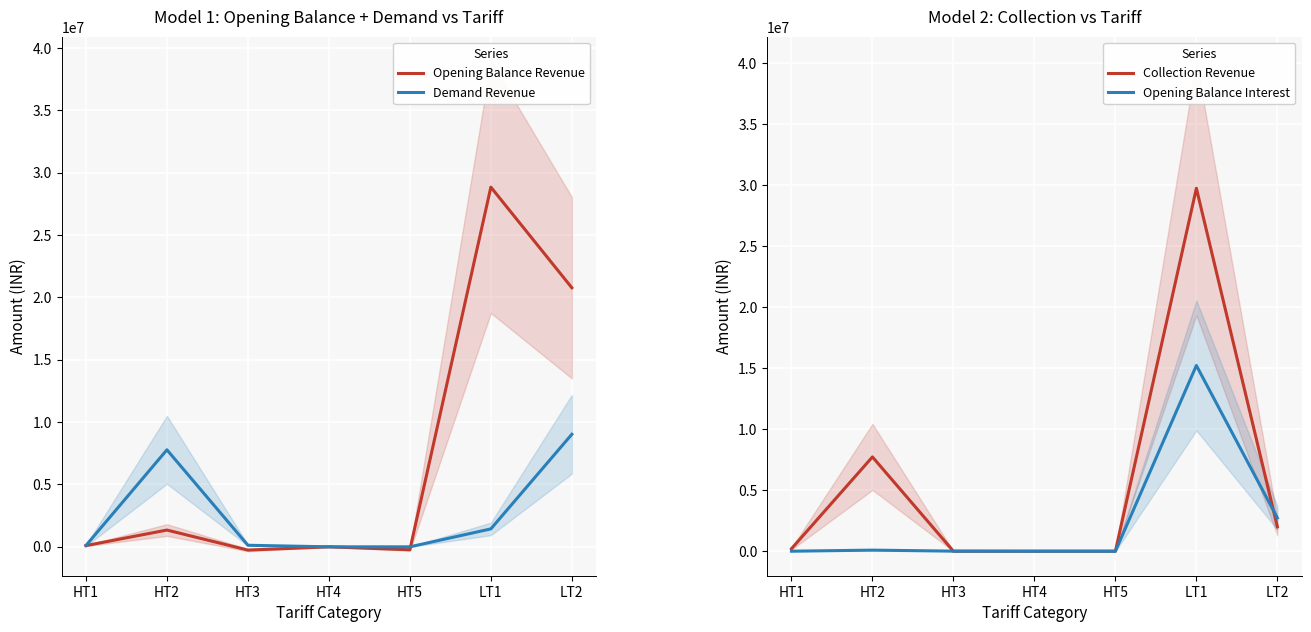

What is the maximum value for Demand Revenue?

9022990.1